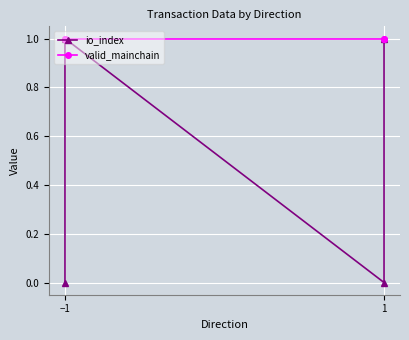

True or false: io_index and valid_mainchain intersect in this chart.

False